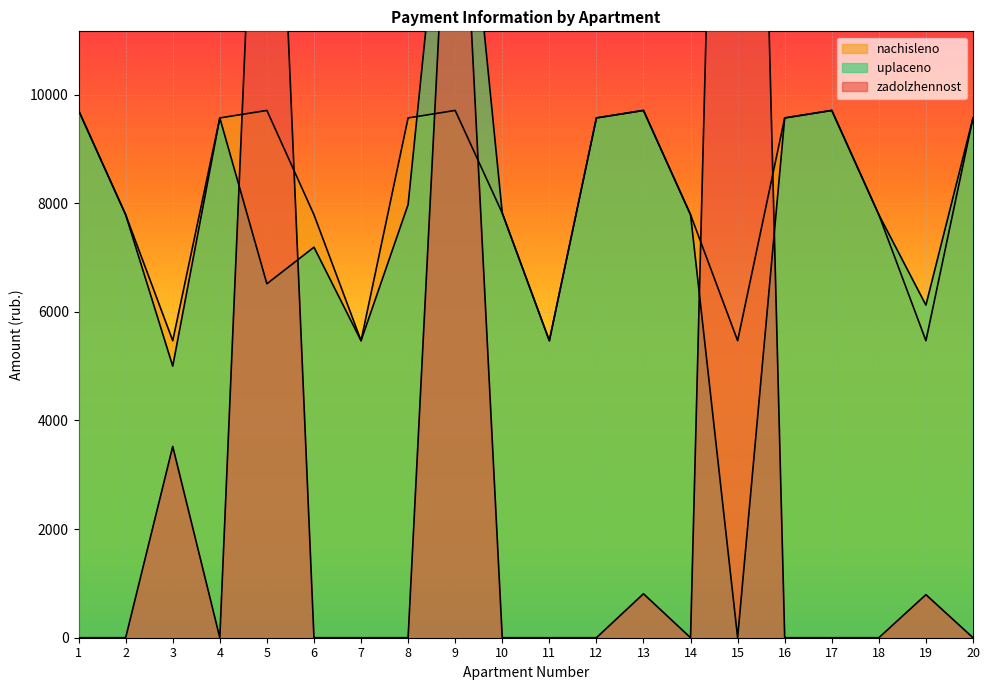

What is the average value of the nachisleno series?

8134.6